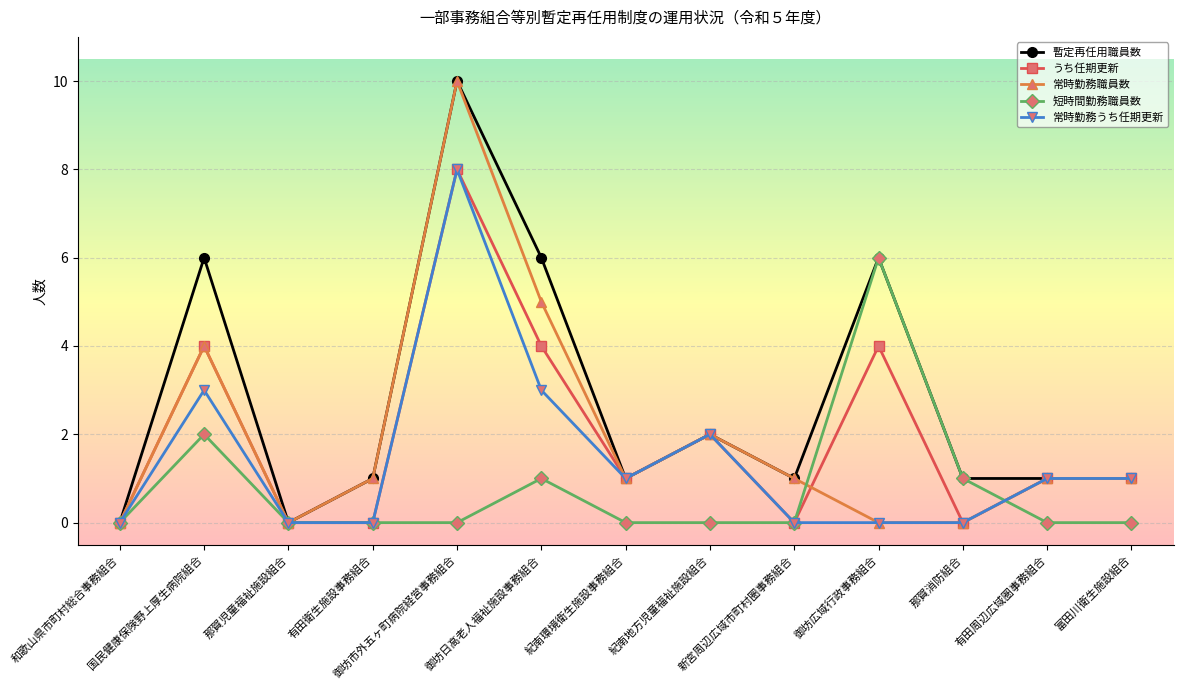

What is the greatest value displayed?

10